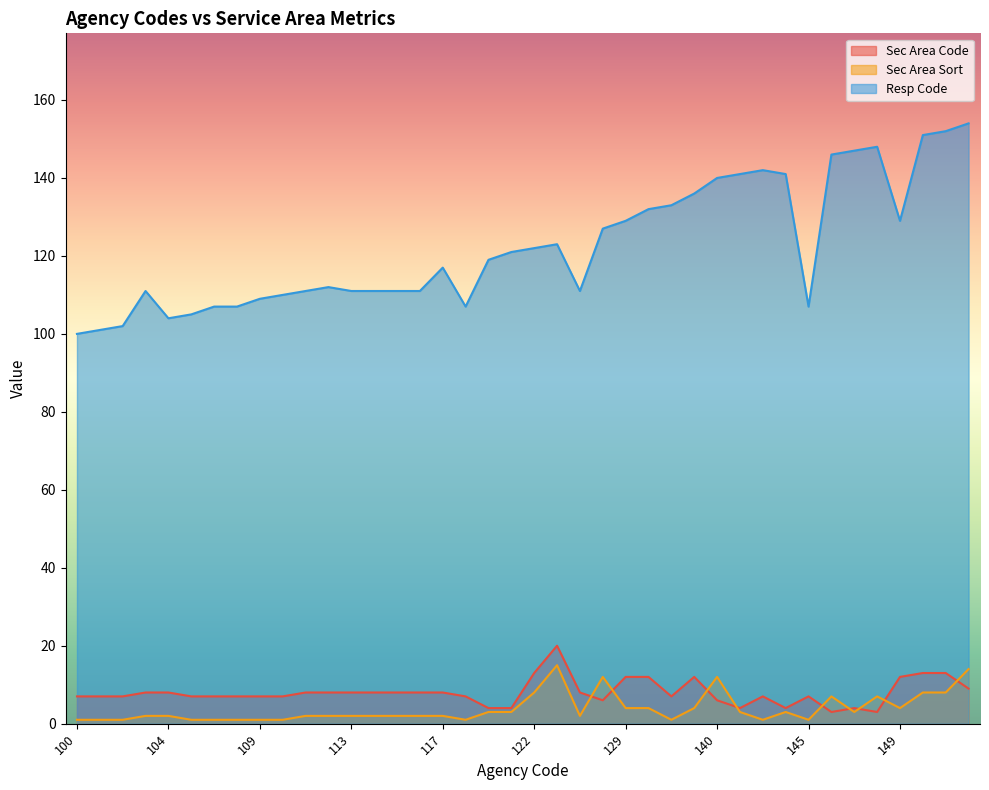

What is the difference between the highest and lowest values at 116?

109